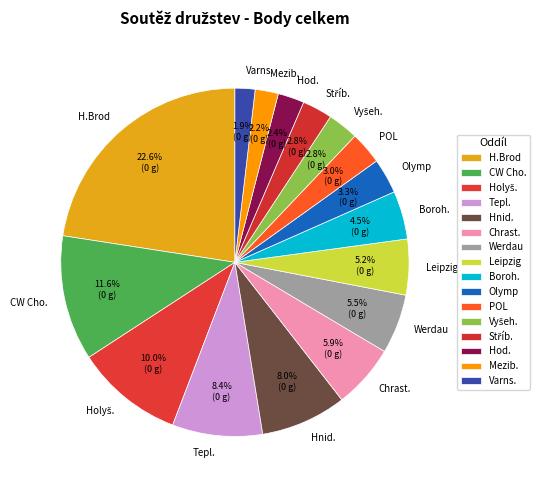

What percentage do Tepl. and POL together represent?

11.4%